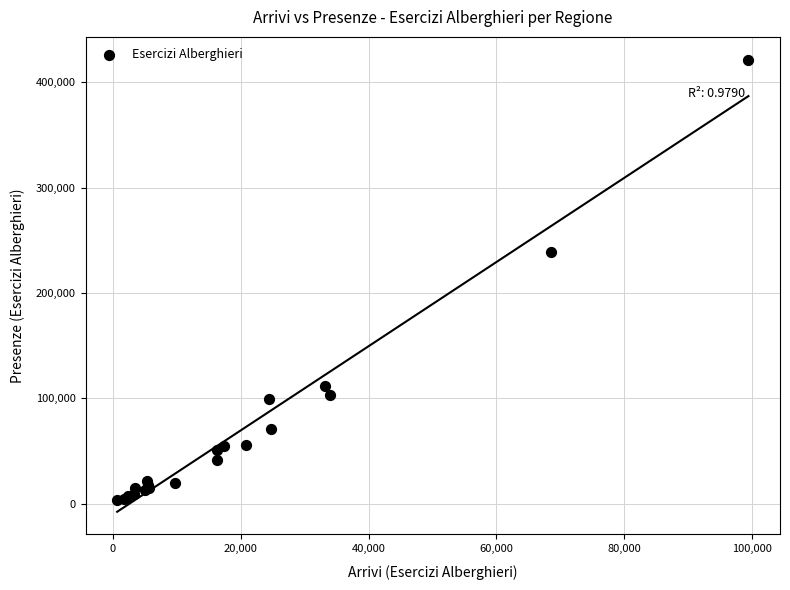

What Y value in the scatter plot is closest to 212361?

238873